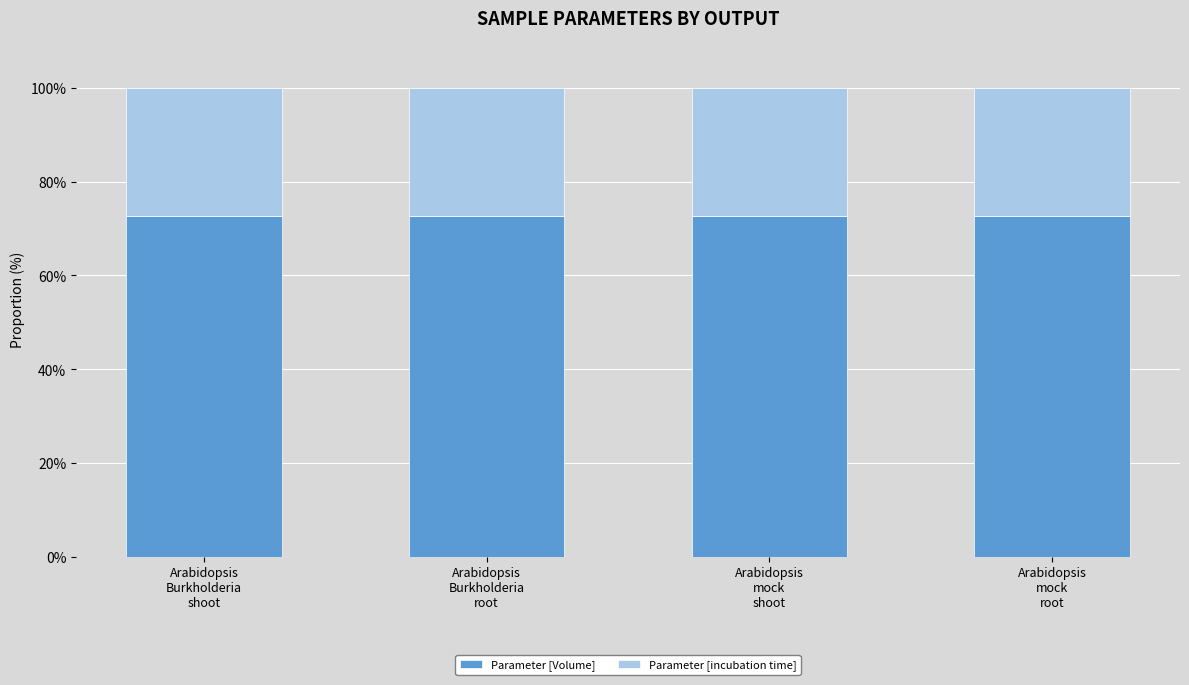

What is the average value of the Parameter [Volume] series?

72.7